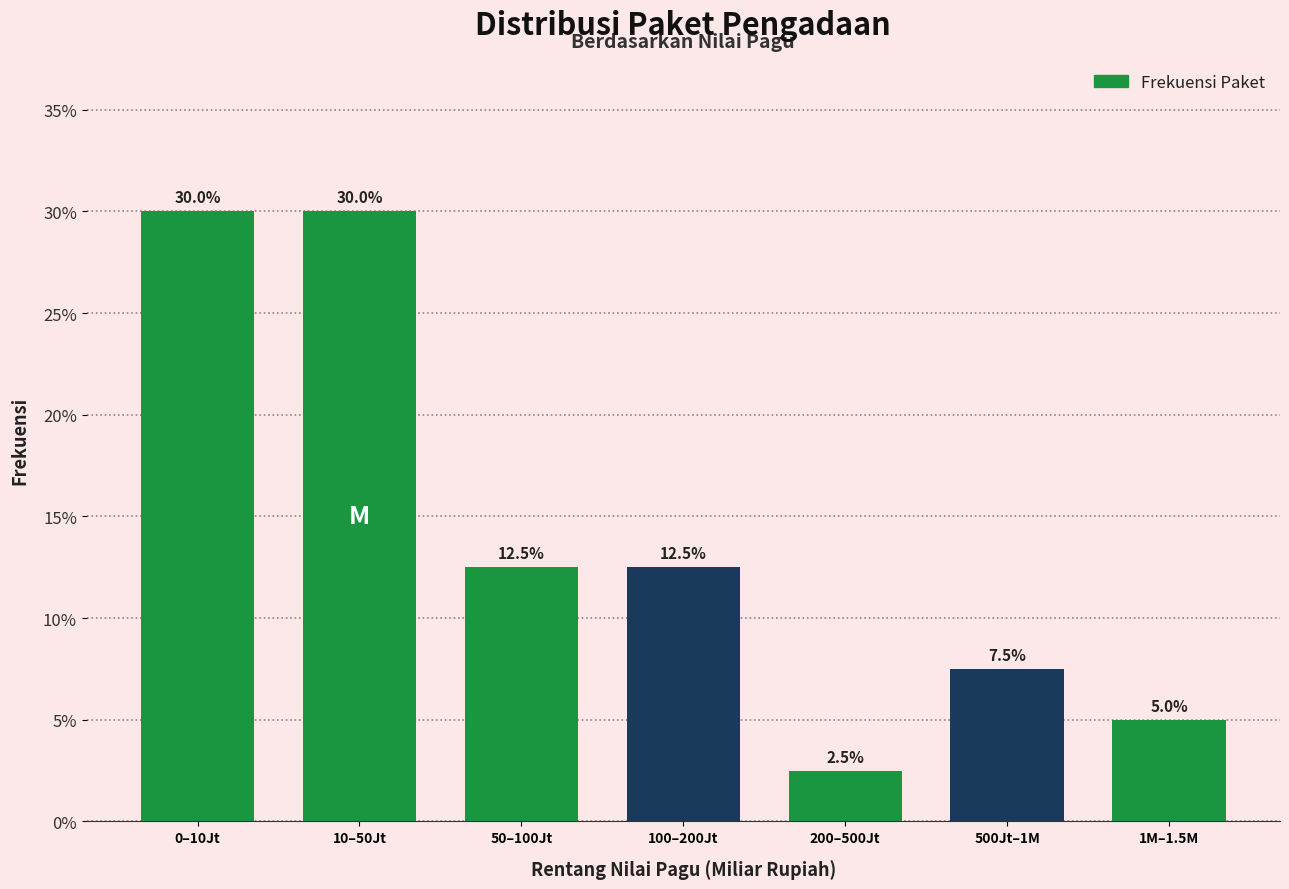

Reading right to left, transcribe all the data shown in this chart.

1M–1.5M=5.0	500Jt–1M=7.5	200–500Jt=2.5	100–200Jt=12.5	50–100Jt=12.5	10–50Jt=30.0	0–10Jt=30.0